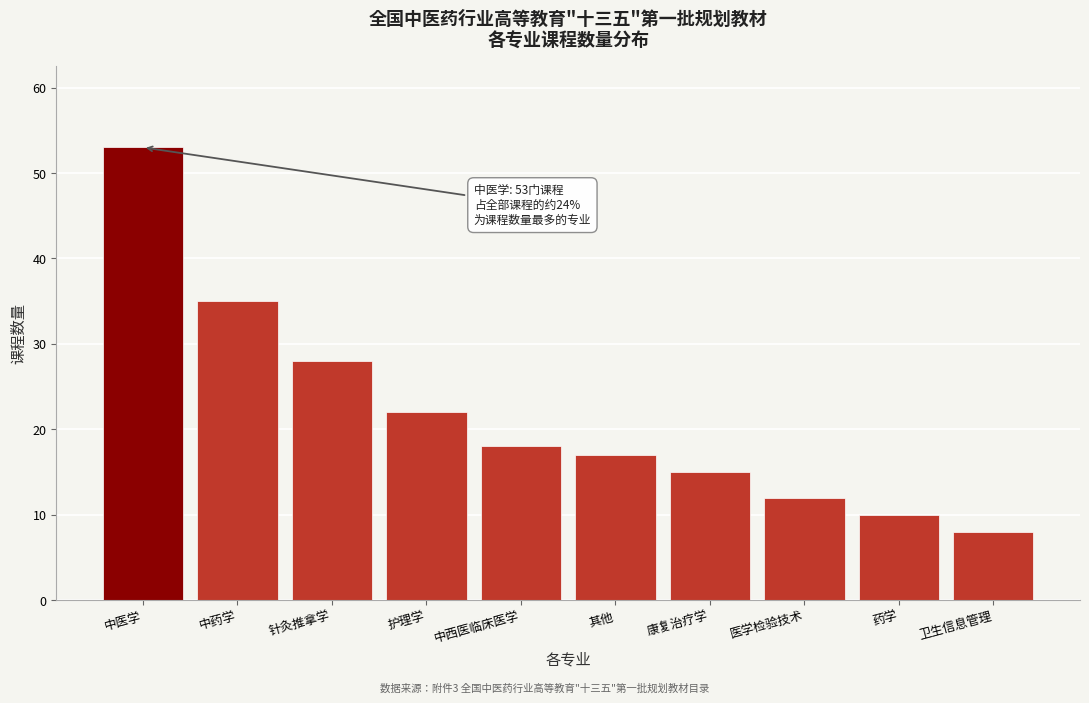

Reading right to left, transcribe all the data shown in this chart.

卫生信息管理=8	药学=10	医学检验技术=12	康复治疗学=15	其他=17	中西医临床医学=18	护理学=22	针灸推拿学=28	中药学=35	中医学=53